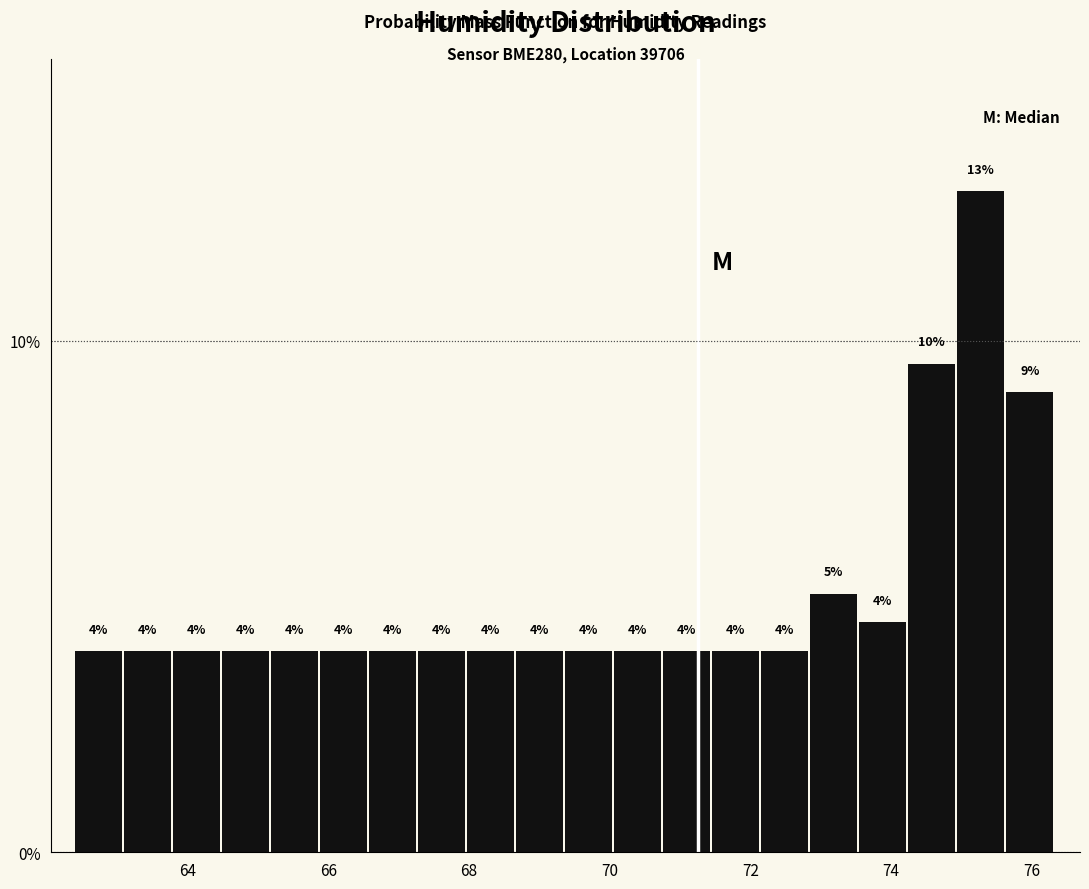

Read against the x-axis, roughly where is the centre of the tallest bar?

75.2